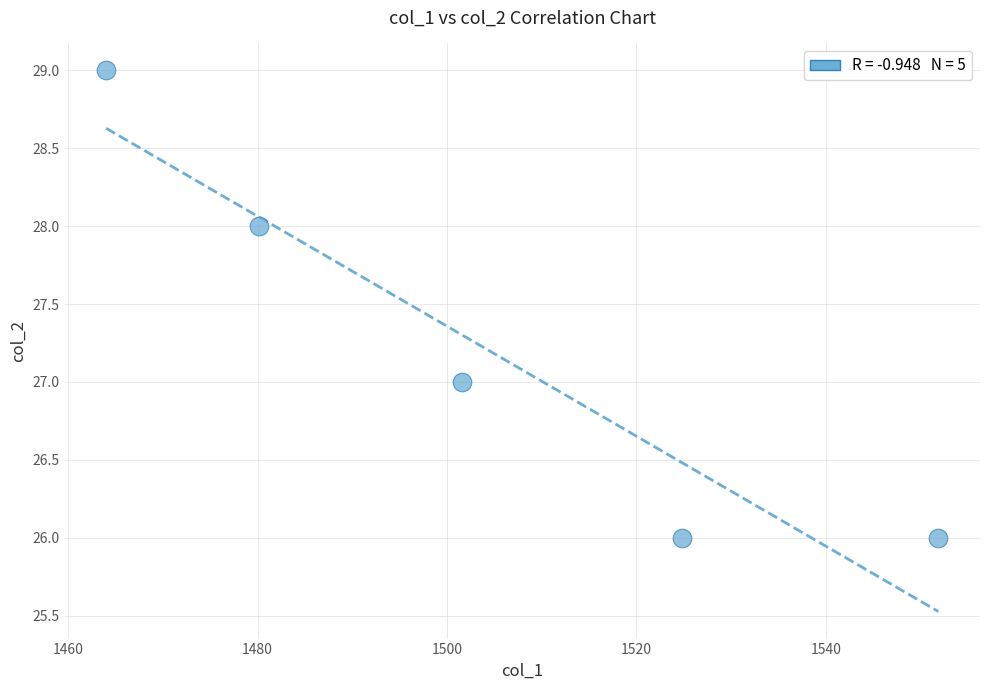

What is the range of Y values (max minus min)?

3